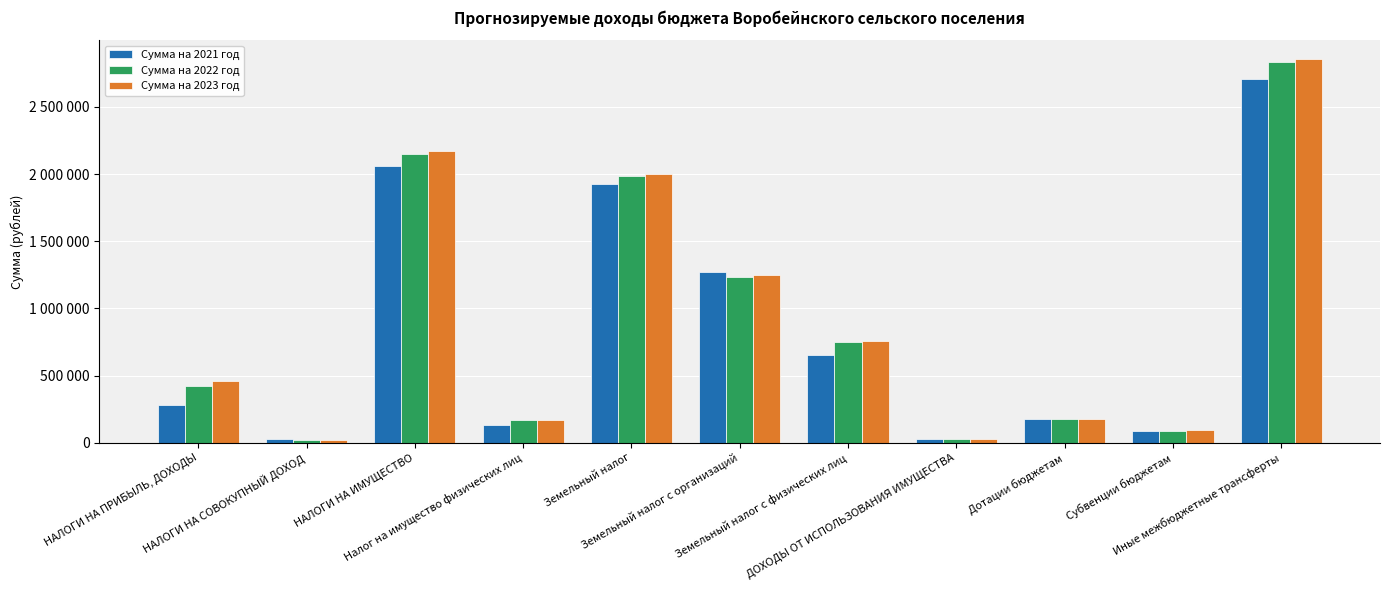

What value does the Сумма на 2022 год series have at Земельный налог?

1984000